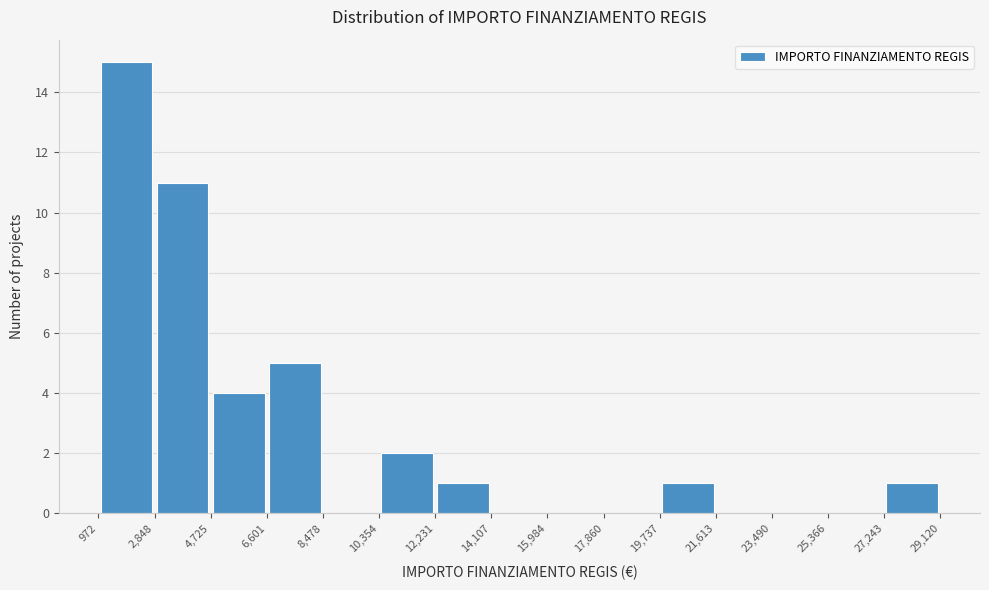

Which range on the x-axis has the tallest bar?

972 to 2,848